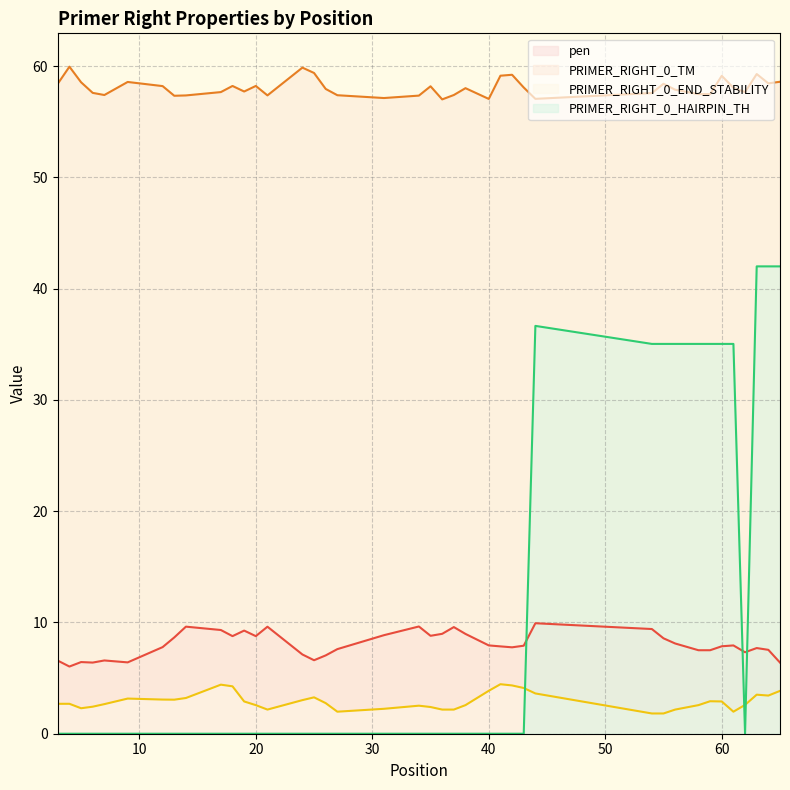

True or false: PRIMER_RIGHT_0_TM and PRIMER_RIGHT_0_HAIRPIN_TH intersect in this chart.

False